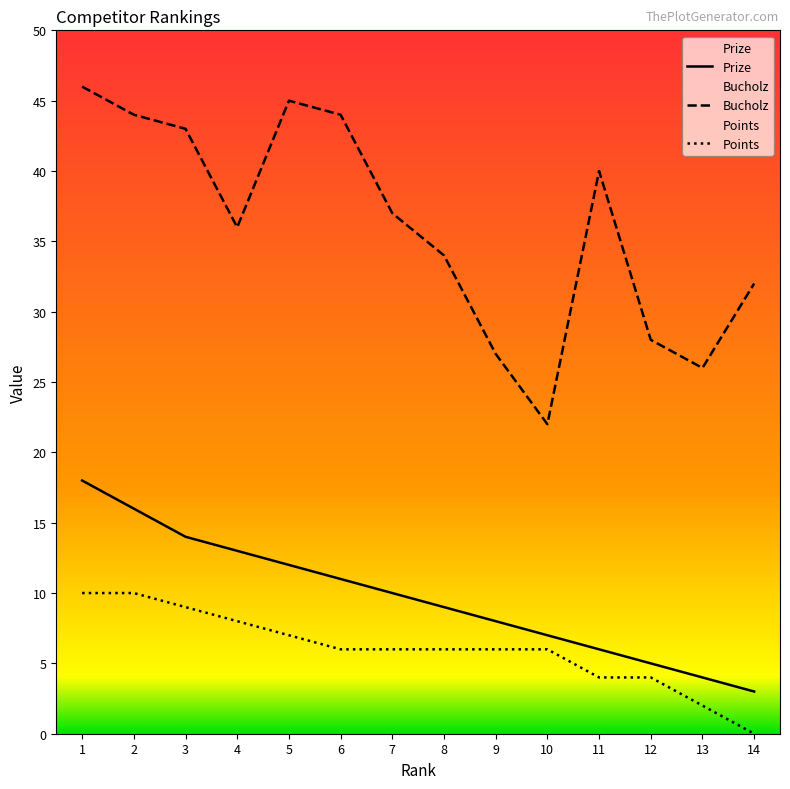

At which label does Bucholz first exceed 37?

1